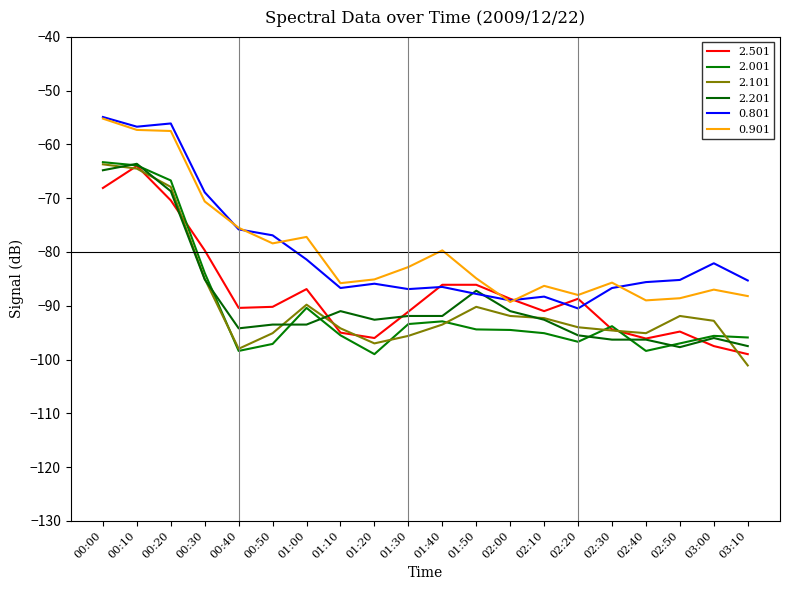

Is the value of 2.501 at 00:30 greater than the value of 2.201 at 01:20?

Yes